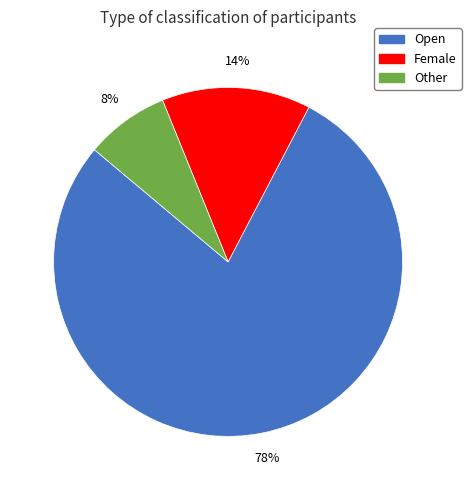

Approximately how many times larger is the value at Other compared to Open?

0.1